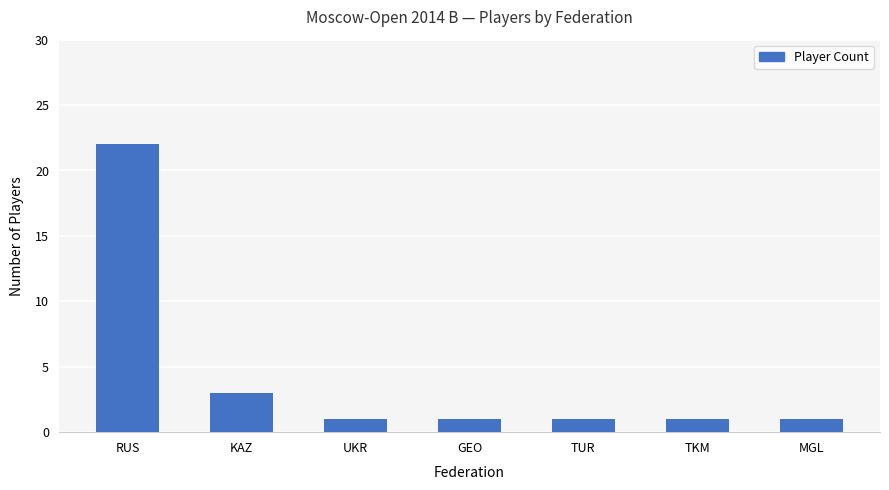

Which has a higher value, TKM or RUS?

RUS